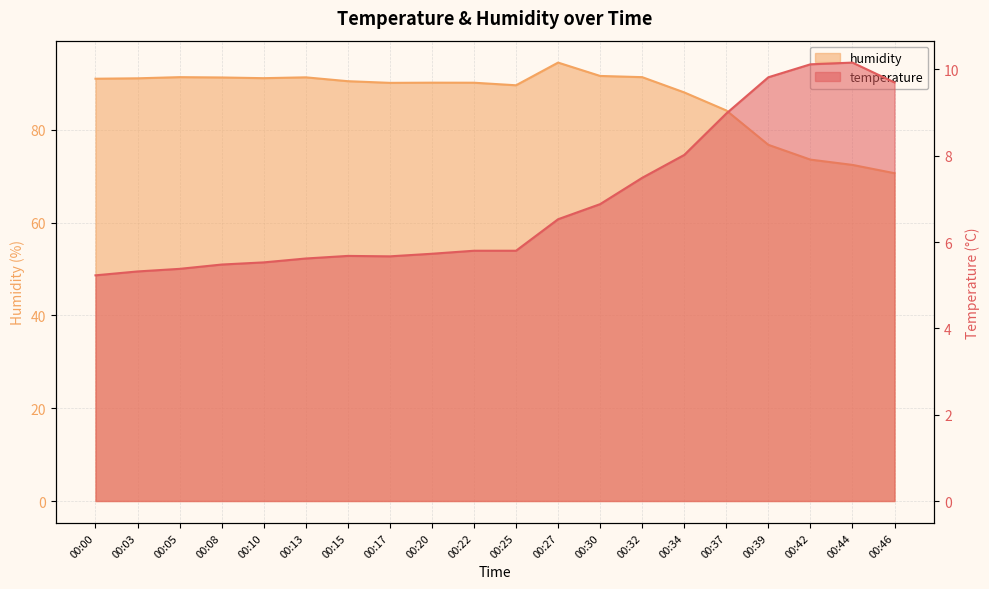

What is the spread (max minus min) of values at 00:34?

80.1